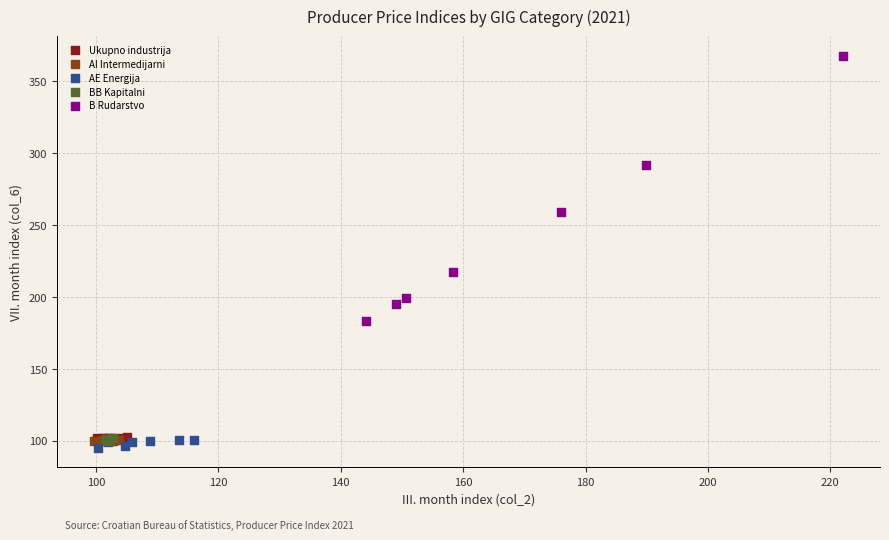

Which series has the largest Y range (max minus min)?

B Rudarstvo